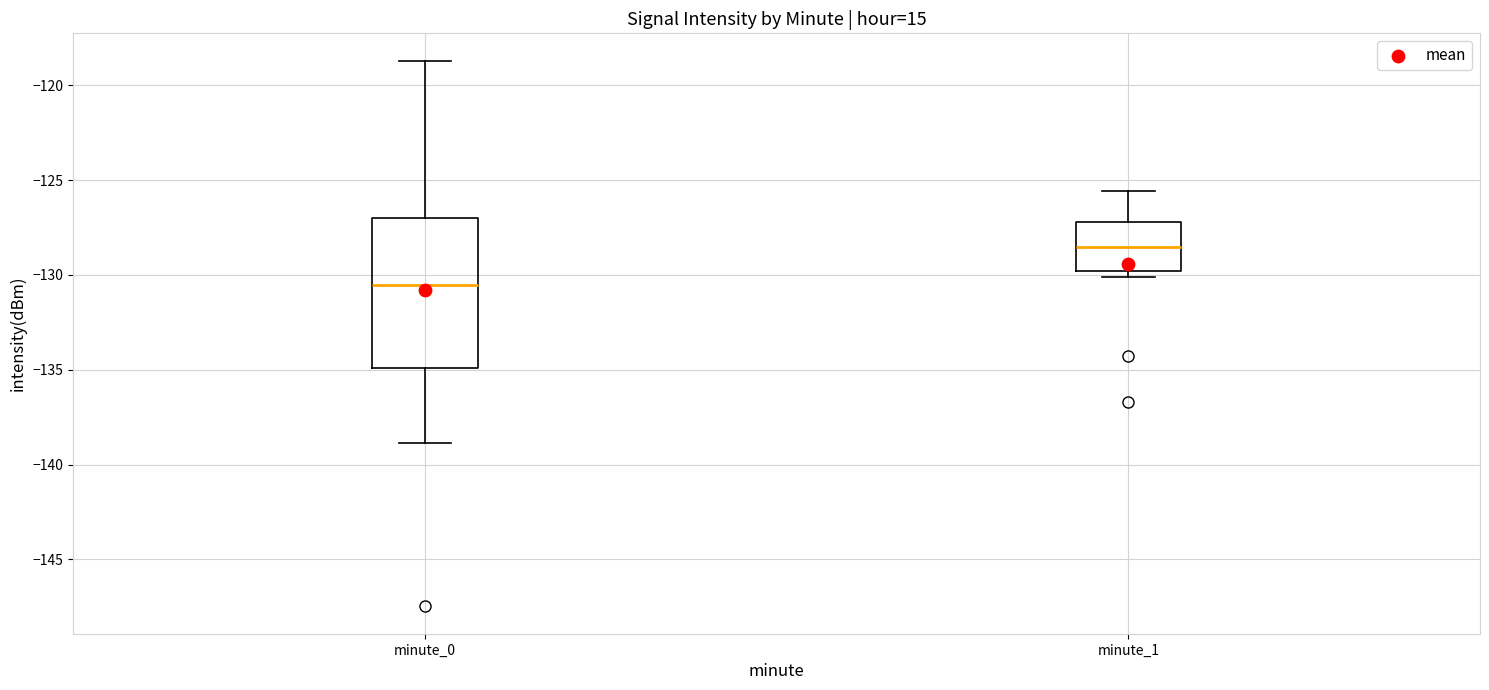

Which box has the highest median line?

minute_1